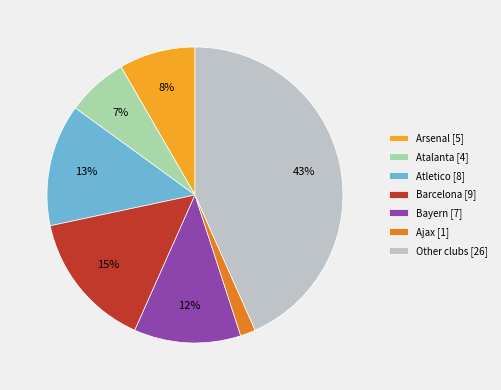

Is it true that Ajax [1] is 2% of the pie?

True